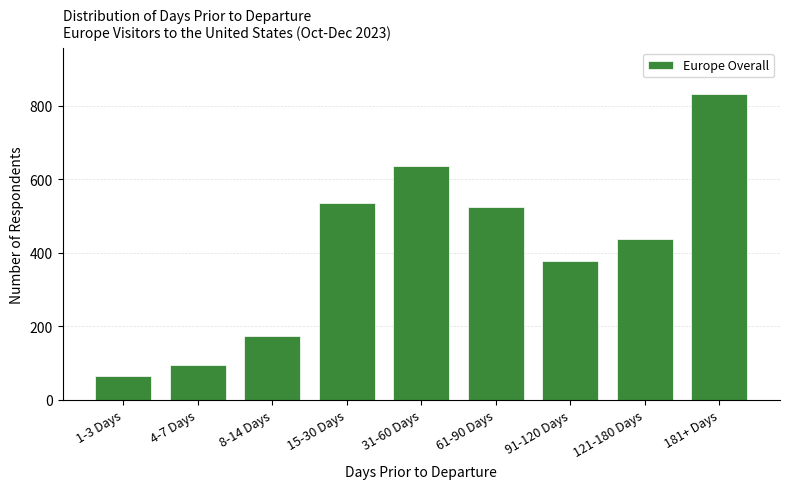

Reading left to right, what are all the values shown in this chart?

1-3 Days=66	4-7 Days=96	8-14 Days=173	15-30 Days=537	31-60 Days=637	61-90 Days=526	91-120 Days=379	121-180 Days=438	181+ Days=832